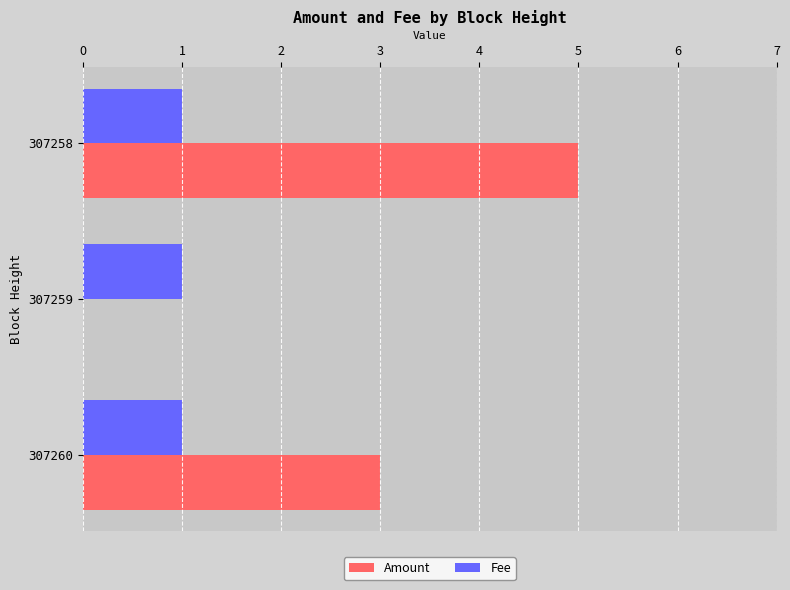

Which series changed the most between 307260 and 307259?

Amount